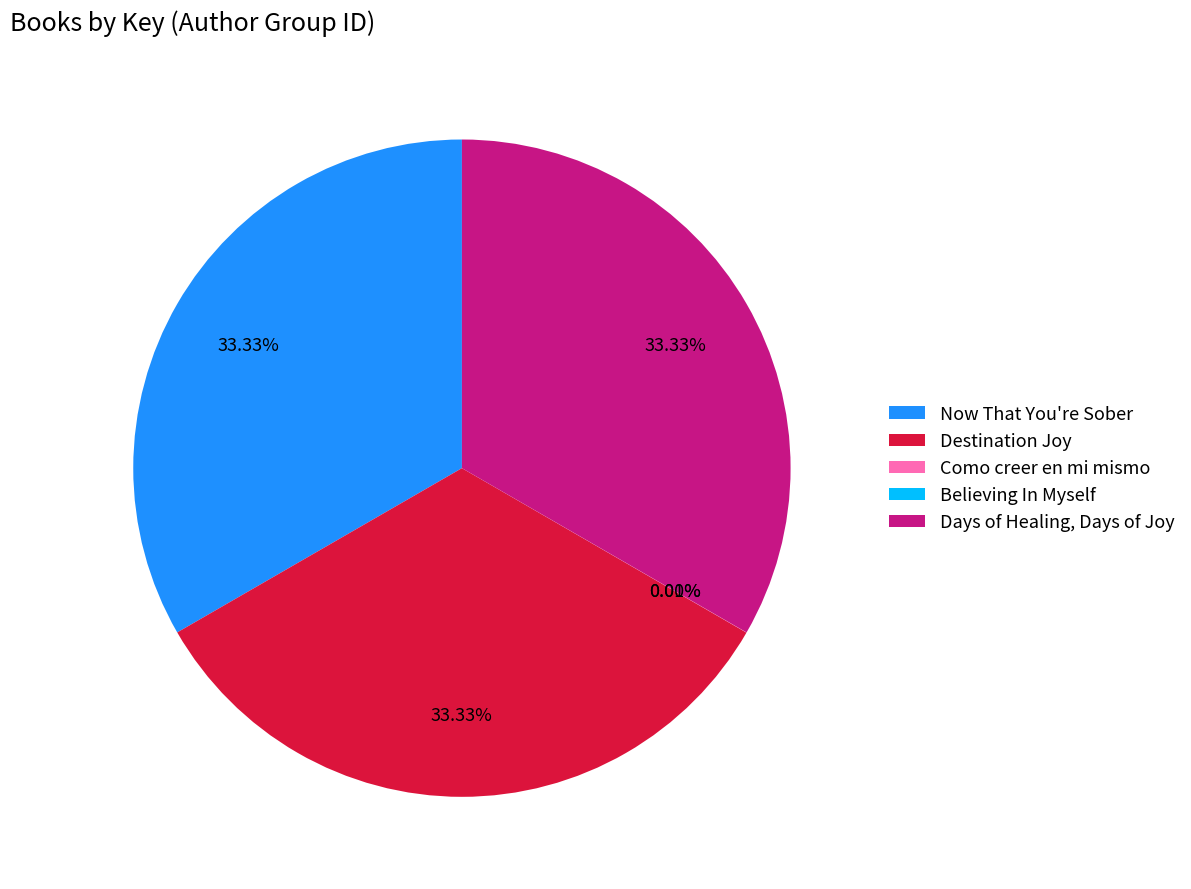

What percentage is the Days of Healing, Days of Joy slice, to the nearest percent?

33%